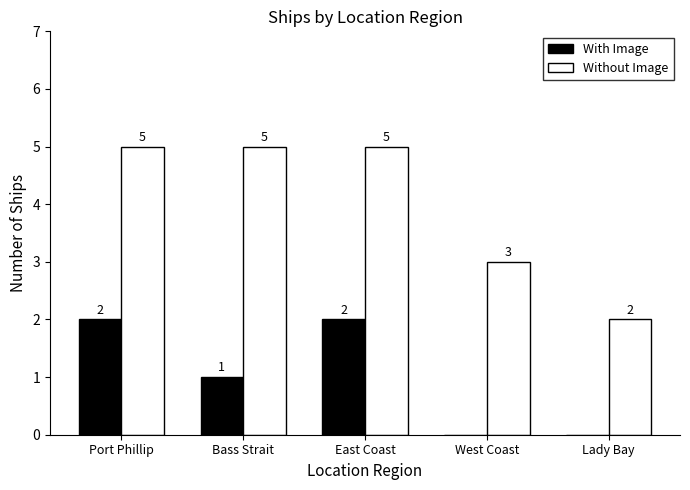

Which series changed the most between East Coast and Lady Bay?

Without Image